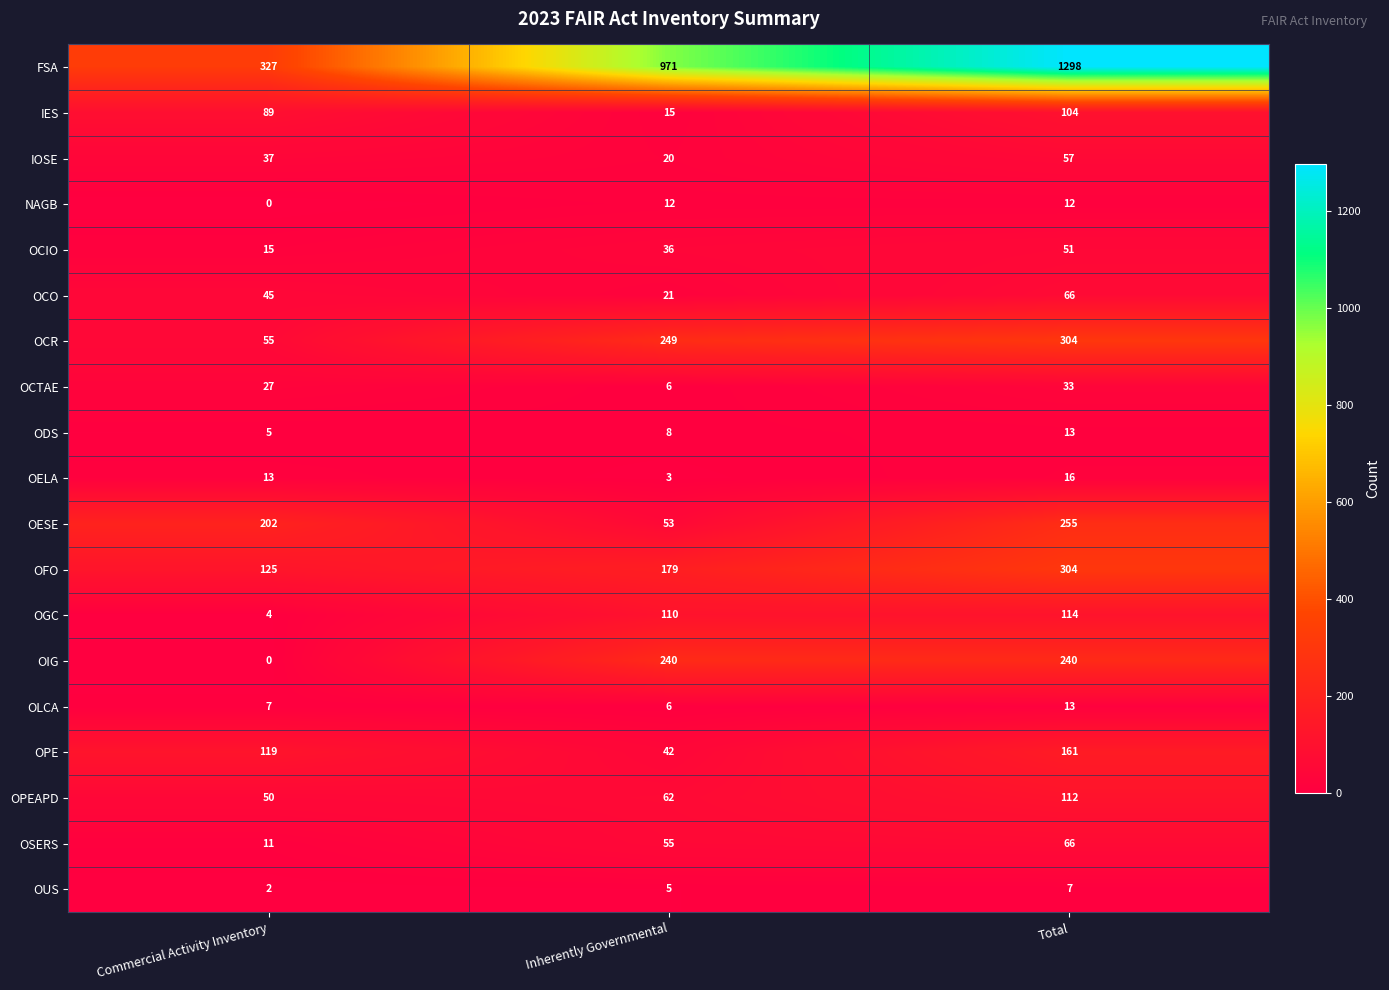

Between Commercial Activity Inventory and Total, which series saw the biggest shift?

FSA